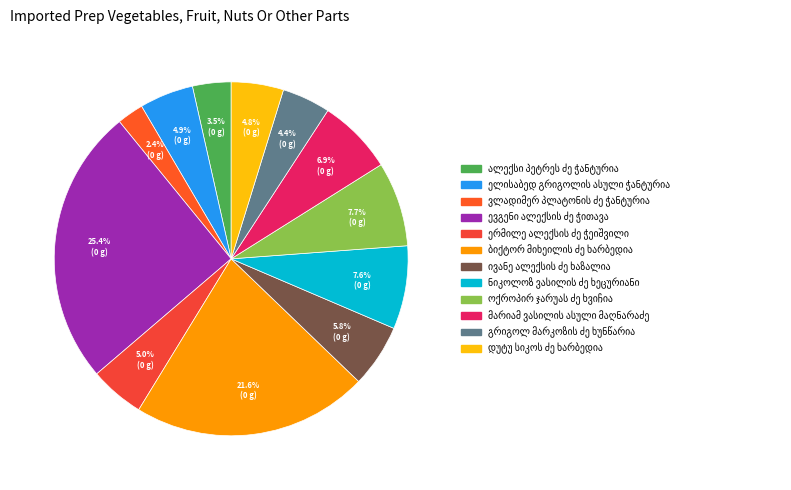

Which has a higher value, ივანე ალექსის ძე ხაზალია or ოქროპირ ჯარუას ძე ხვიჩია?

ოქროპირ ჯარუას ძე ხვიჩია